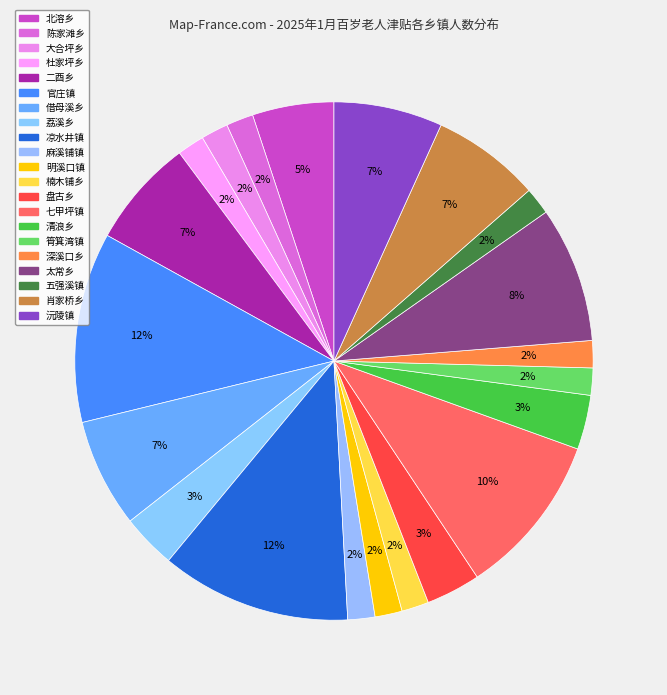

Combined, do 五强溪镇 and 太常乡 account for over 50%?

No